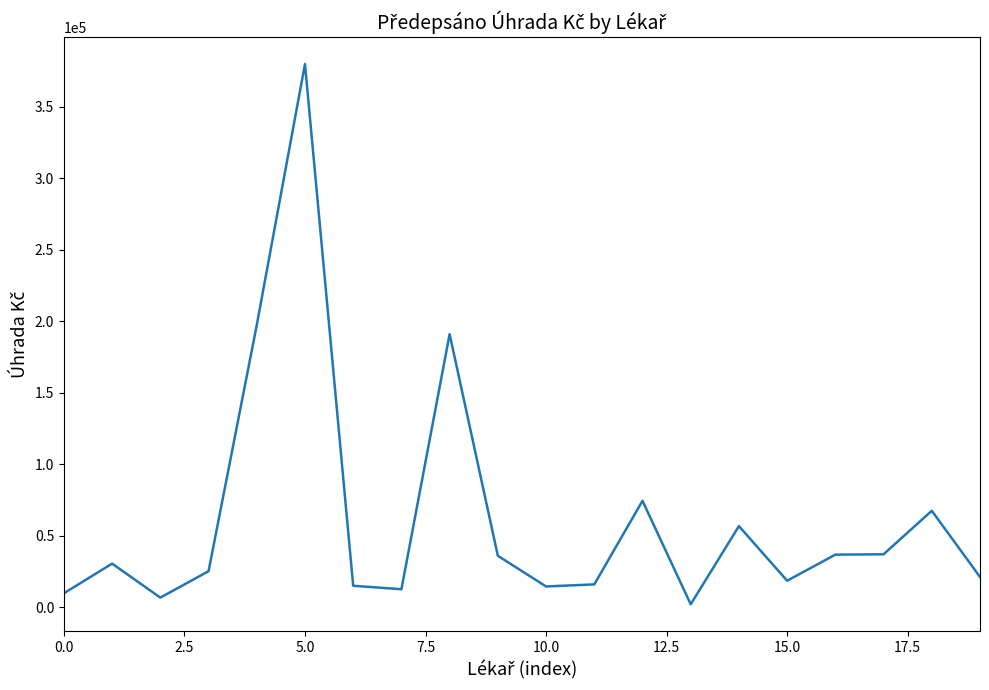

What is the difference between the maximum and minimum values?

377874.2